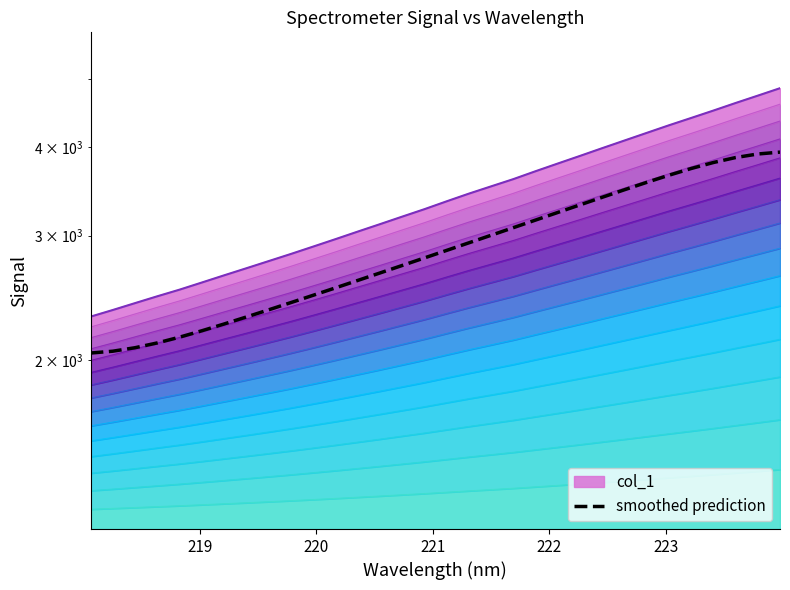

What is the minimum value shown in the chart?

2044.6